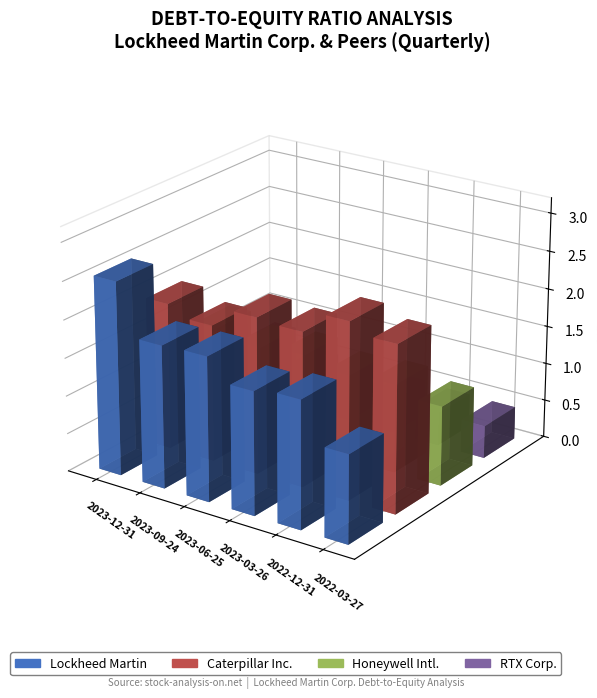

Does the chart contain any negative values?

No